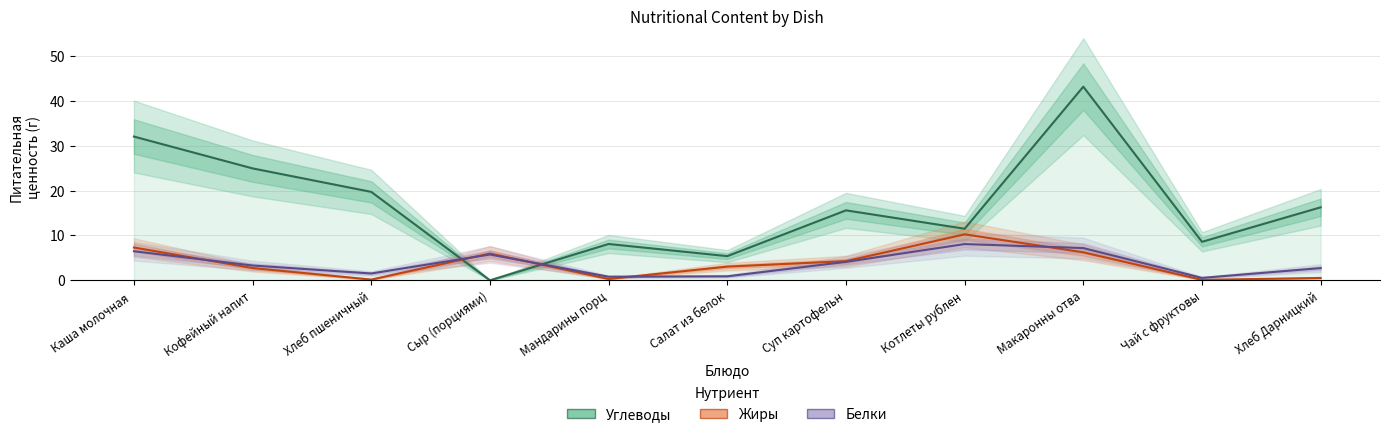

Reading left to right, what are all the values shown in this chart?

Углеводы: 32.1	25.0	19.7	0.0	8.1	5.4	15.6	11.5	43.2	8.6	16.3
Жиры: 7.3	2.7	0.2	6.0	0.3	3.0	4.3	10.2	6.2	0.1	0.5
Белки: 6.5	3.3	1.5	5.8	0.8	0.9	4.1	8.1	7.2	0.5	2.7